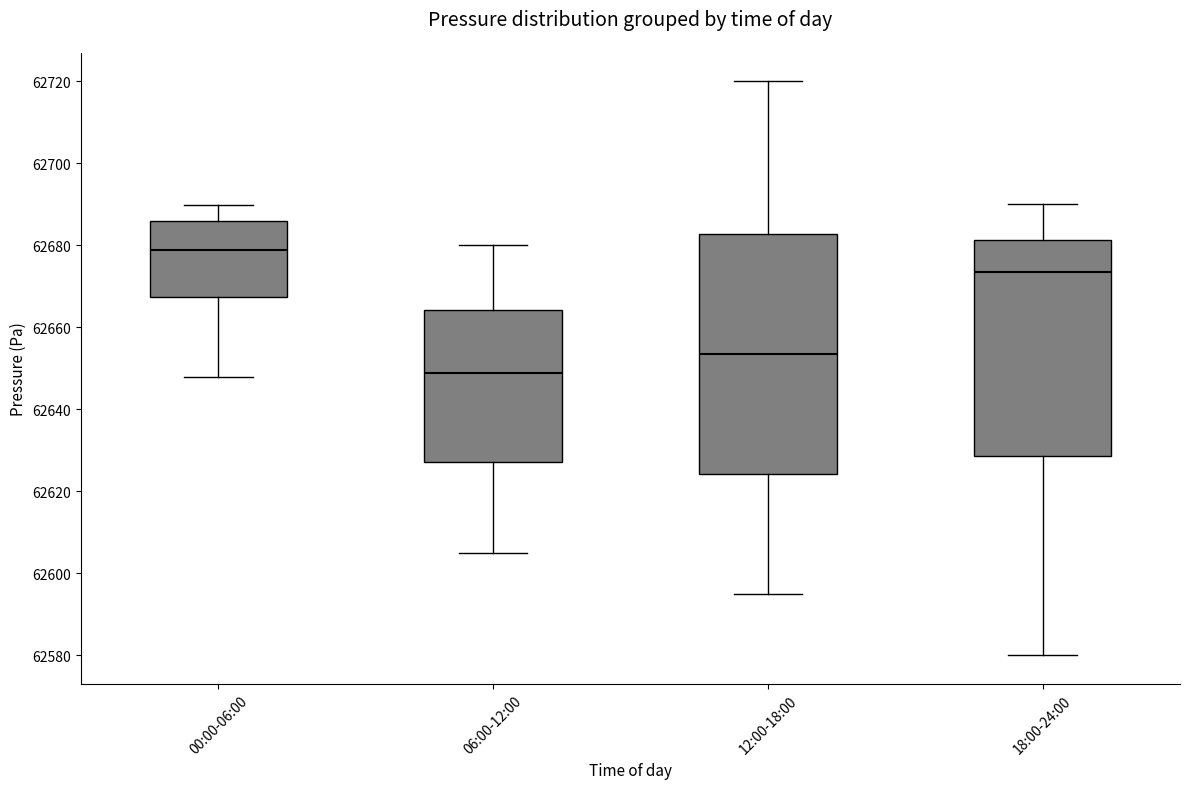

Which box is the tallest, from its lower edge to its upper edge?

12:00-18:00